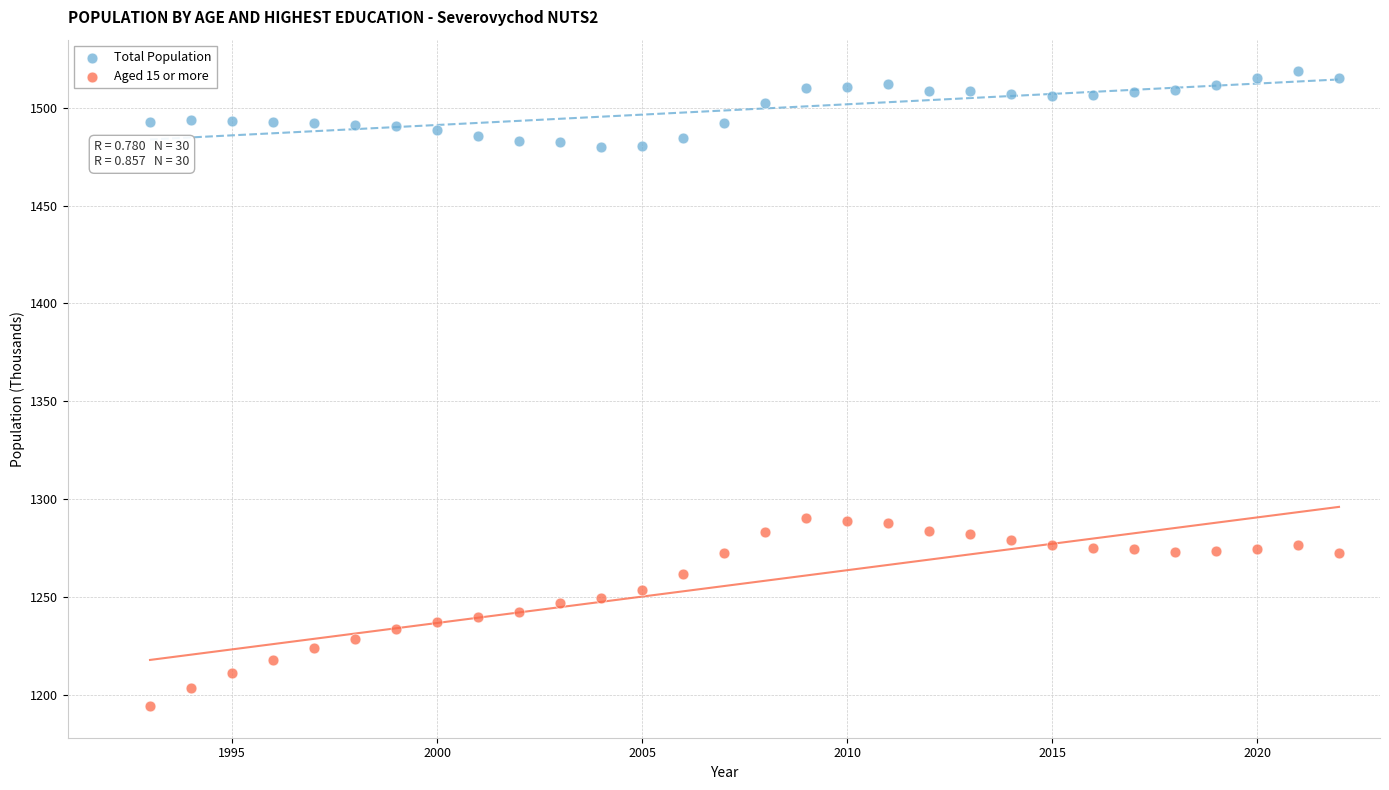

Which series has the largest Y range (max minus min)?

Aged 15 or more